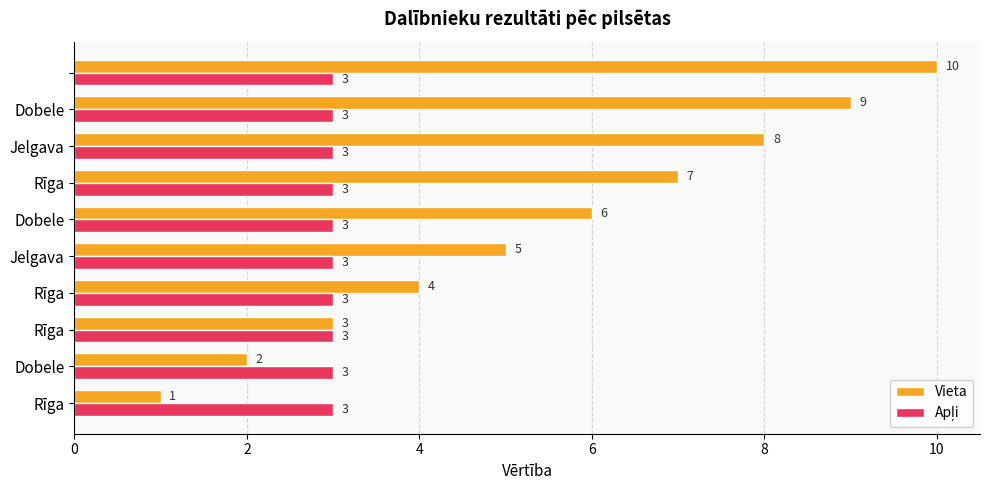

What is the greatest value displayed?

10